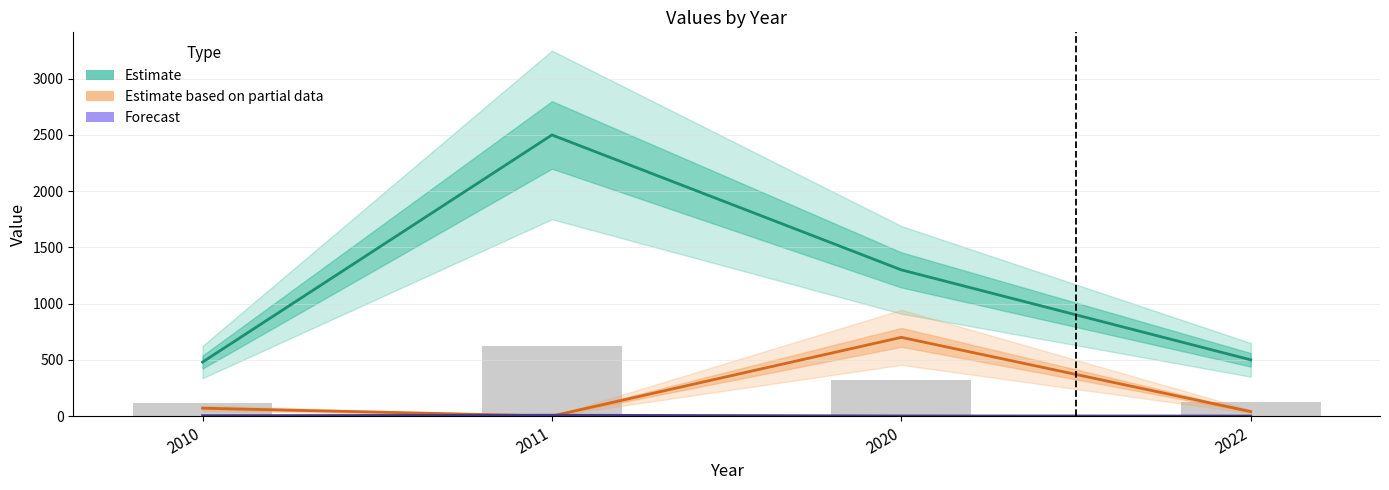

At which label is Estimate based on partial data closest to 350?

2010